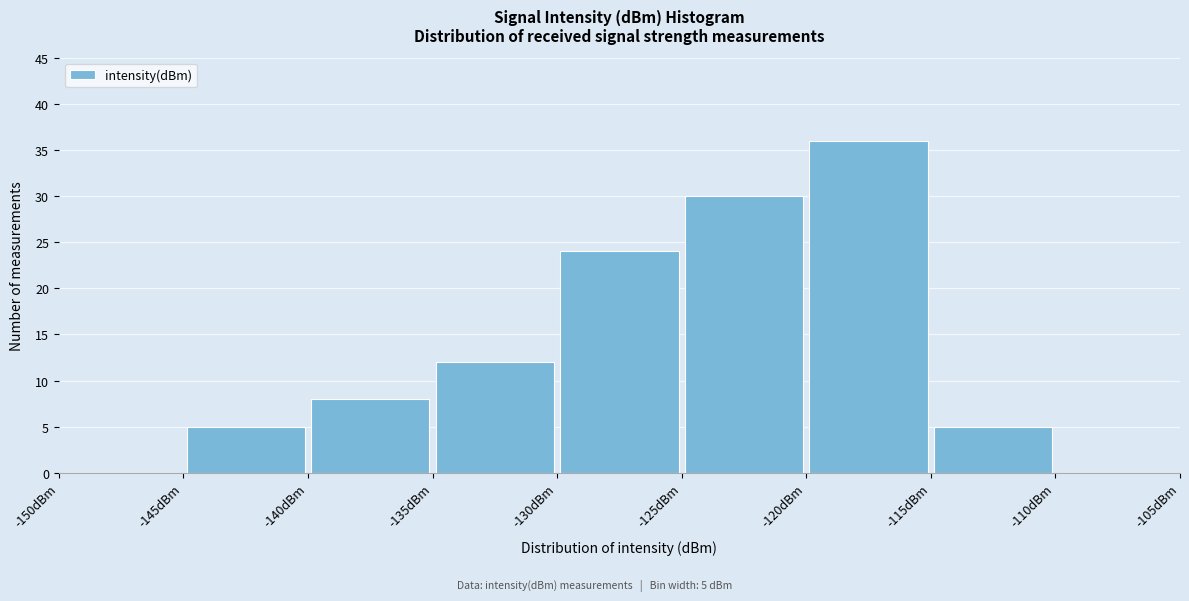

Which range on the x-axis has the tallest bar?

-120 to -115